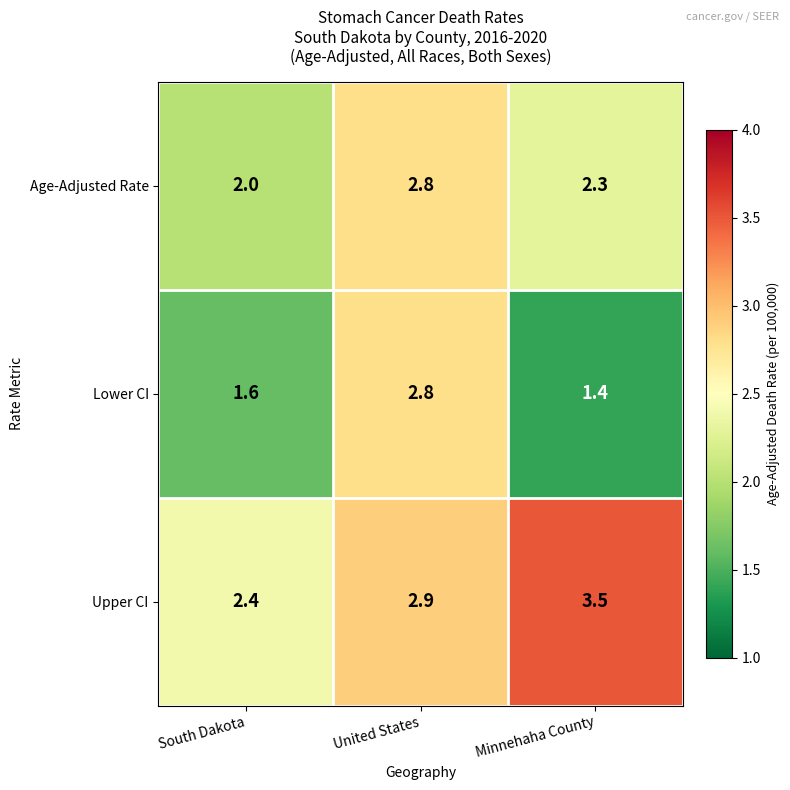

Between South Dakota and United States, which series saw the biggest shift?

Lower CI